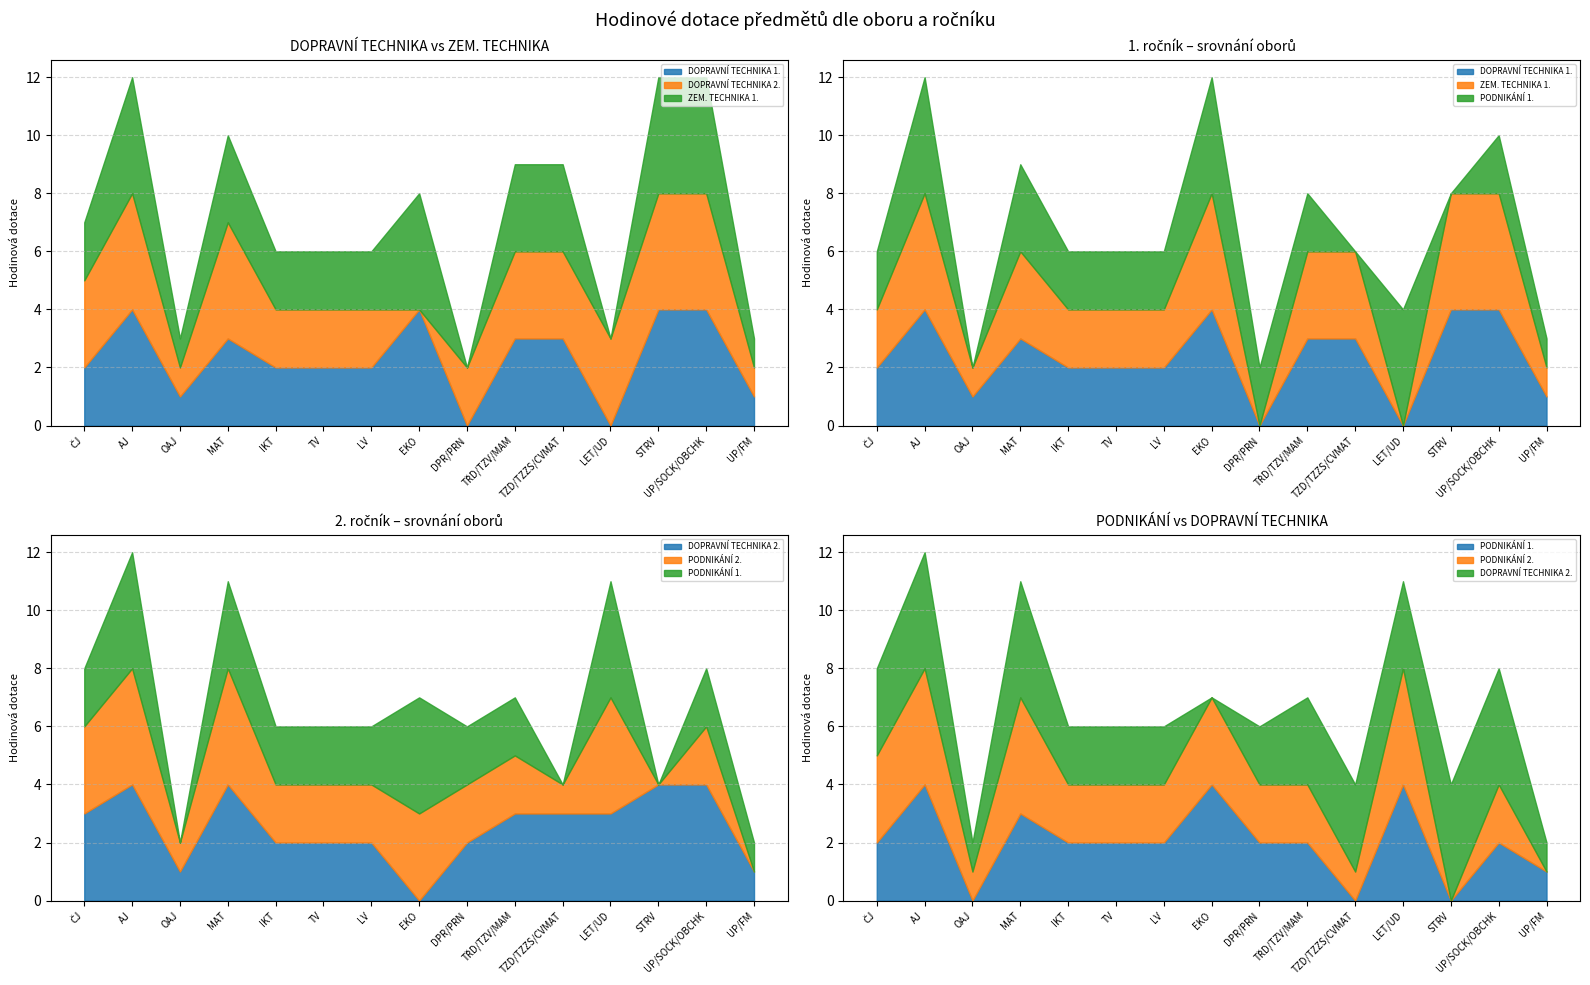

What is the value of the ZEM. TECHNIKA 1. point at the 6th from the left?

2